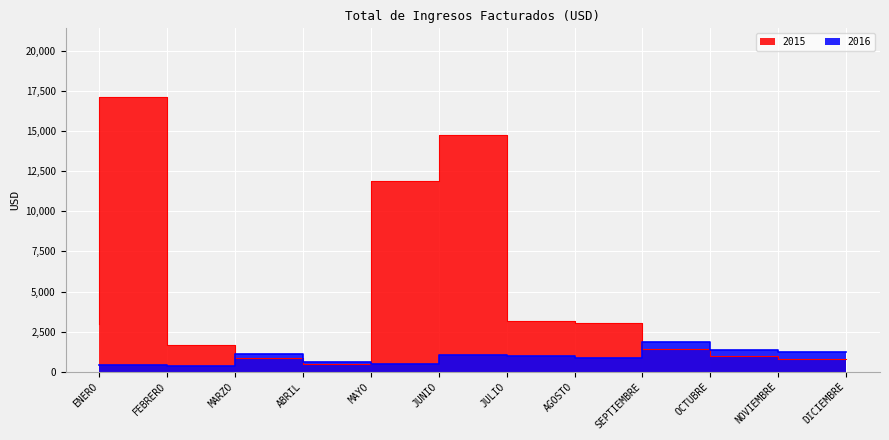

What is the value of the 2015 point at the 4th from the left?

845.6